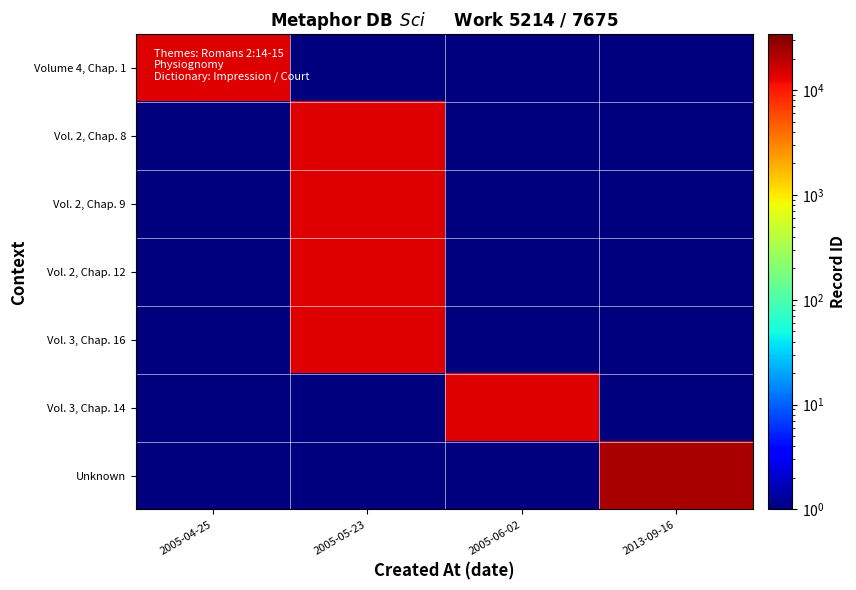

At how many categories does at least one series exceed 13173?

4